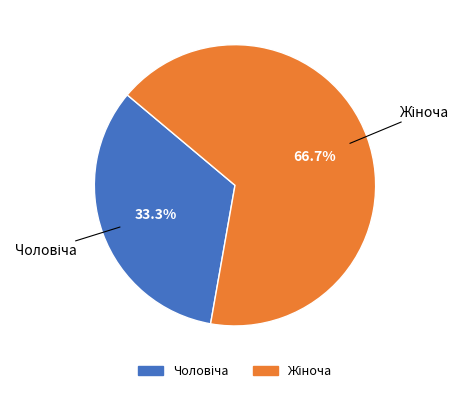

Is there a majority slice in this chart?

Yes